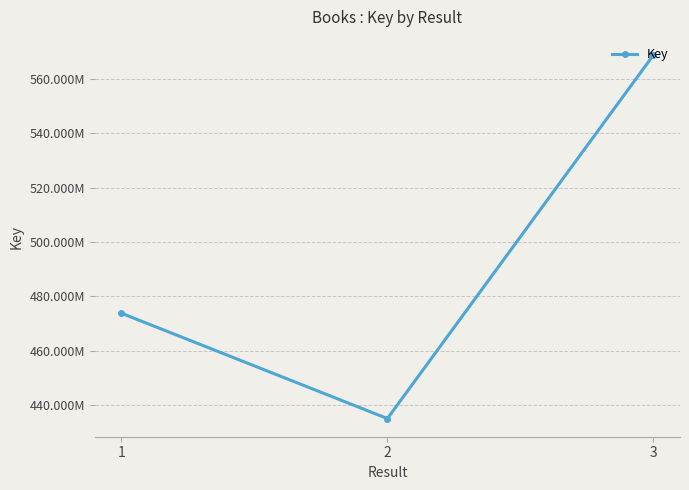

The value at 1 is 473774712. True or false?

True